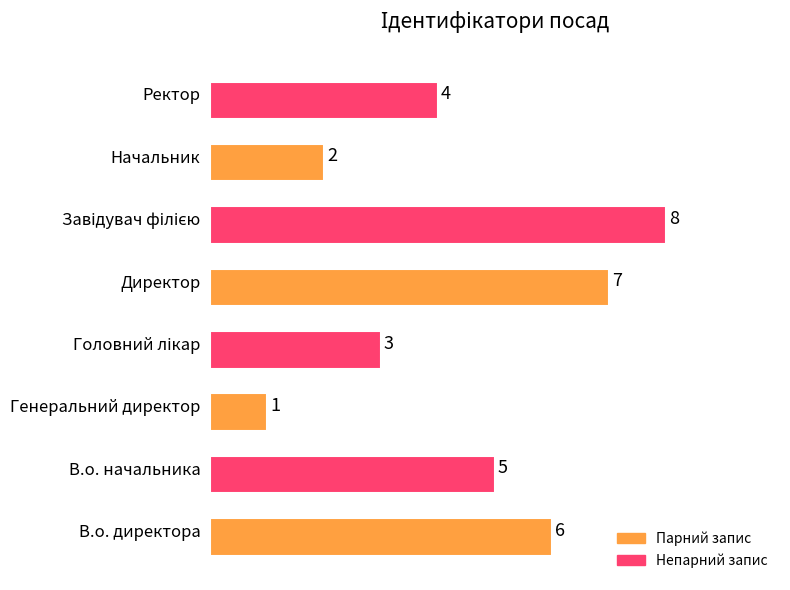

True or false: the data shows 4 at Ректор.

True